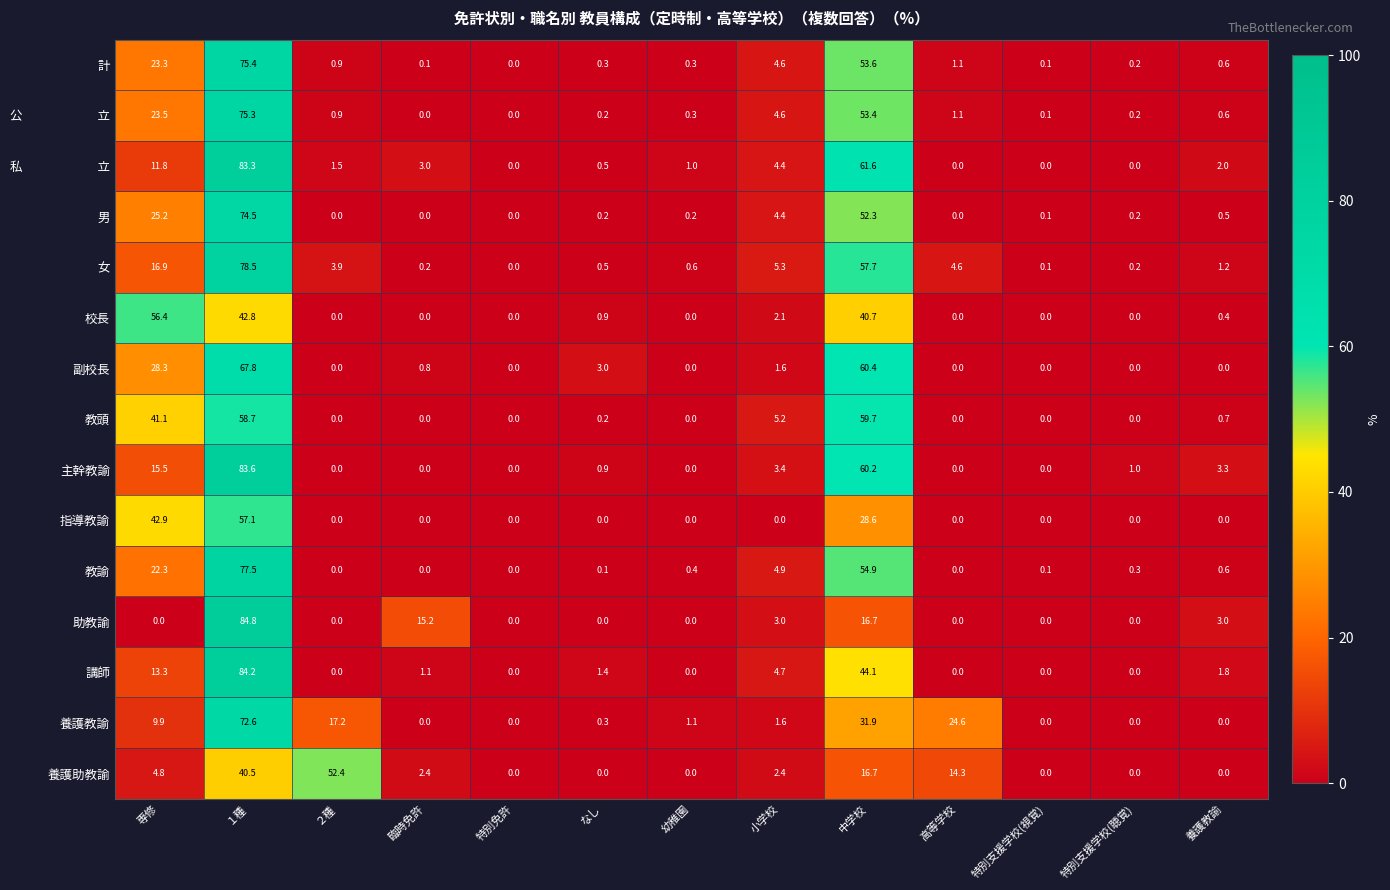

What is the difference between the maximum and second lowest values in the 校長 series?

56.4